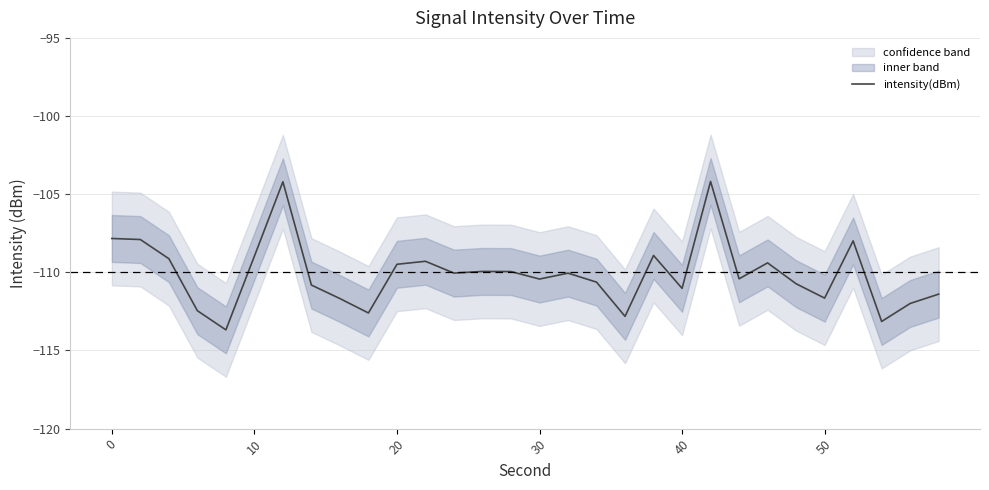

True or false: intensity(dBm) has a value of -192.6 at 30.

False